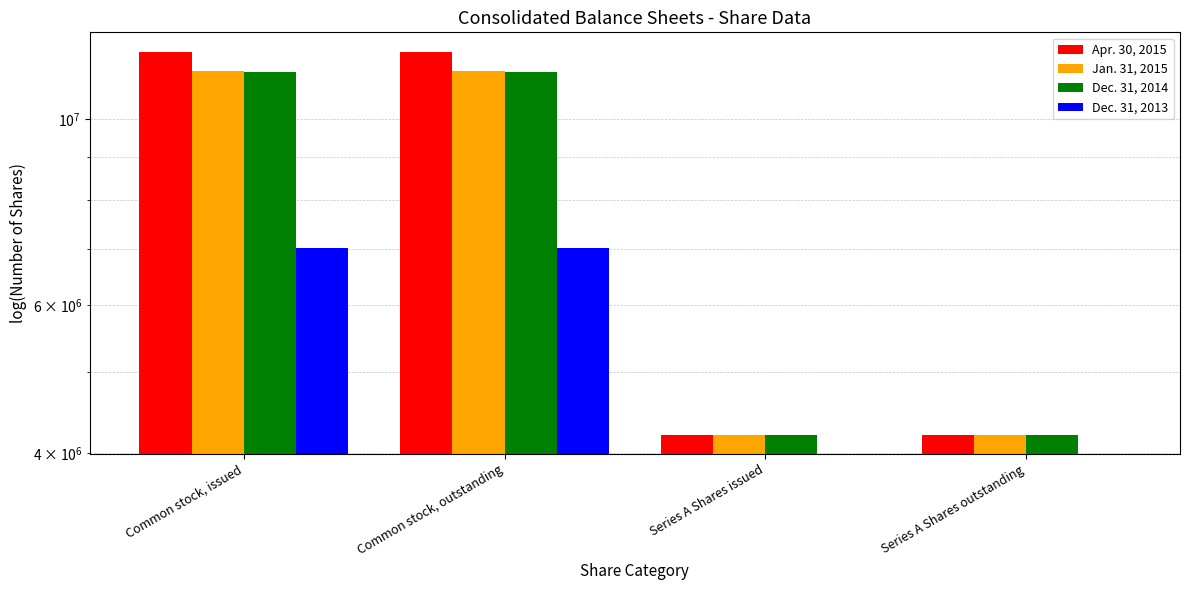

Reading left to right, extract all data points from this chart.

Apr. 30, 2015: 12026994	12026994	4207987	4207987
Jan. 31, 2015: 11415416	11415416	4207987	4207987
Dec. 31, 2014: 11375311	11375311	4207987	4207987
Dec. 31, 2013: 7025000	7025000	0	0